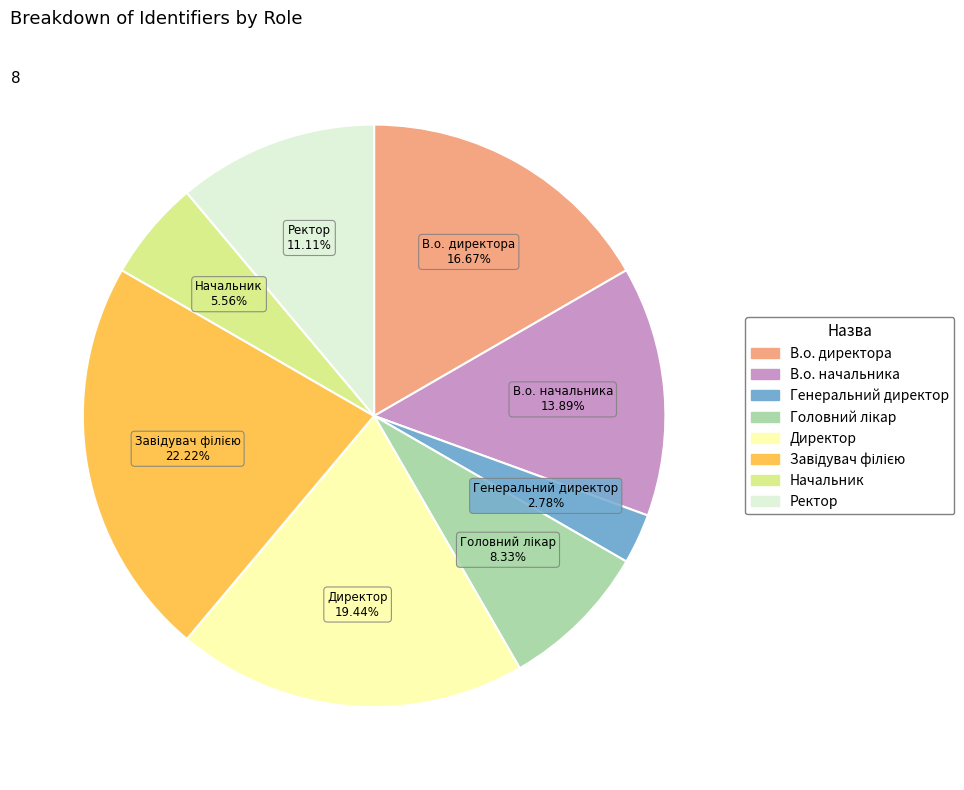

Is it true that В.о. директора is 6% of the pie?

False